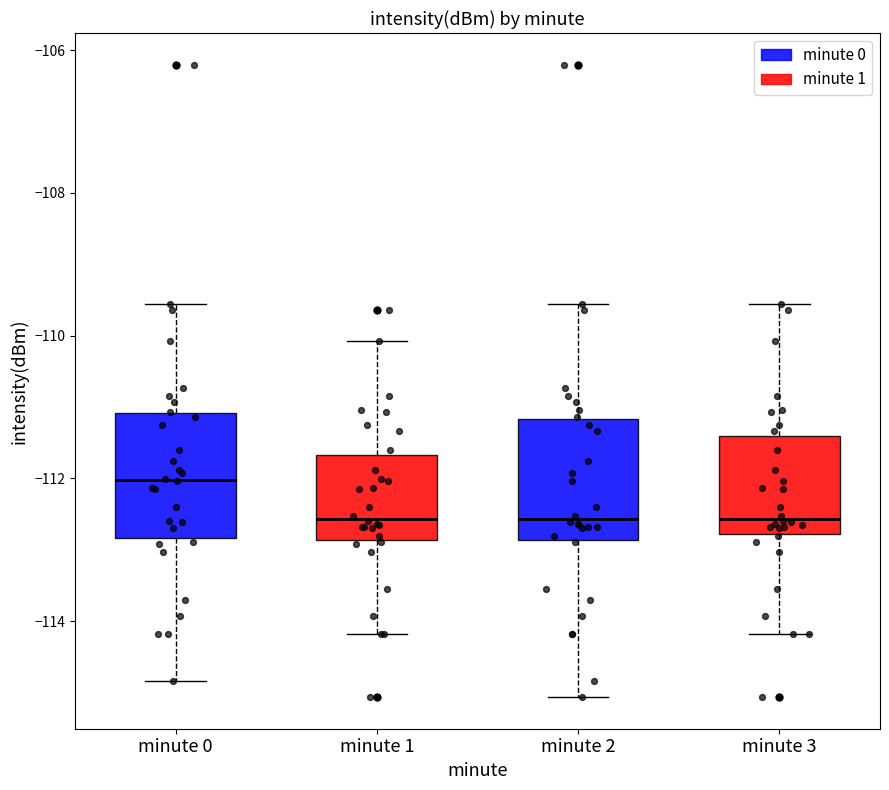

Reading left to right, read every box against the y-axis: the position of its median line, the range the box covers, and the ends of its whiskers. The values are not printed on the chart, so give them approximately, as read against the axis.

minute 0: median -112.0, box -112.8 to -111.0, whiskers -114.8 to -109.6
minute 1: median -112.6, box -112.8 to -111.6, whiskers -114.2 to -110.0
minute 2: median -112.6, box -112.8 to -111.2, whiskers -115.0 to -109.6
minute 3: median -112.6, box -112.8 to -111.4, whiskers -114.2 to -109.6